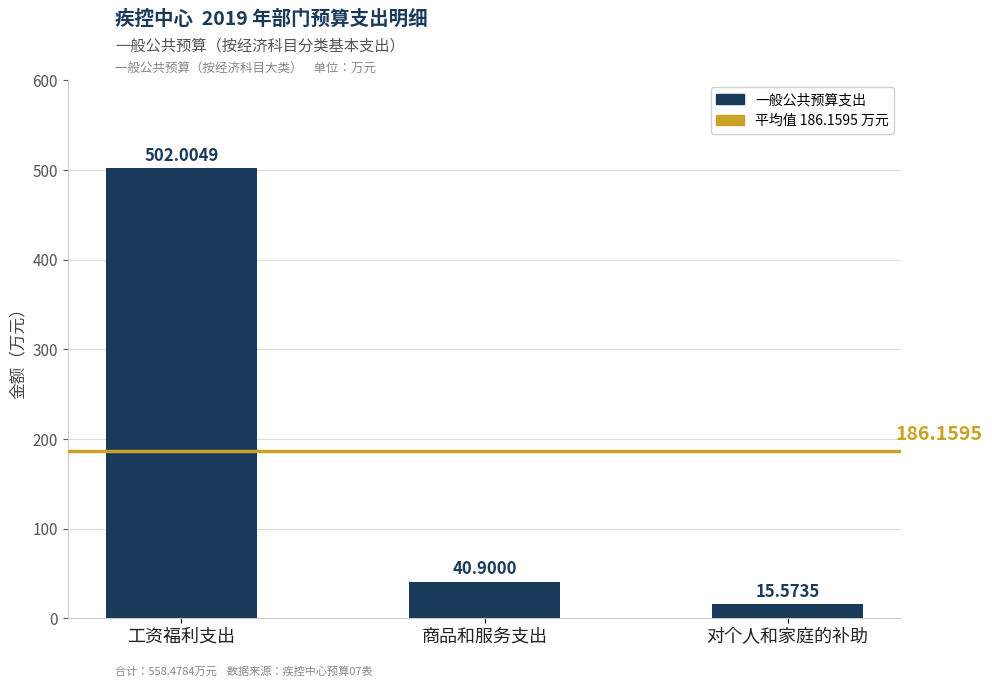

Which label corresponds to the largest value in the chart?

工资福利支出